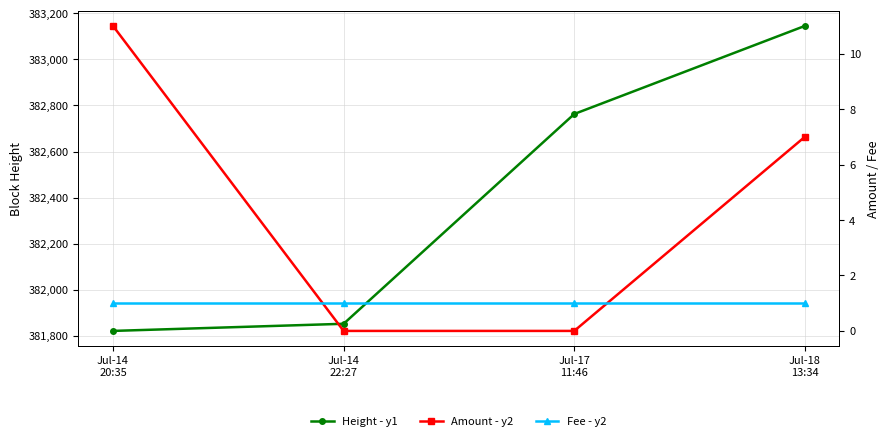

Is it true that Amount - y2 equals 11 at Jul-14
20:35?

True